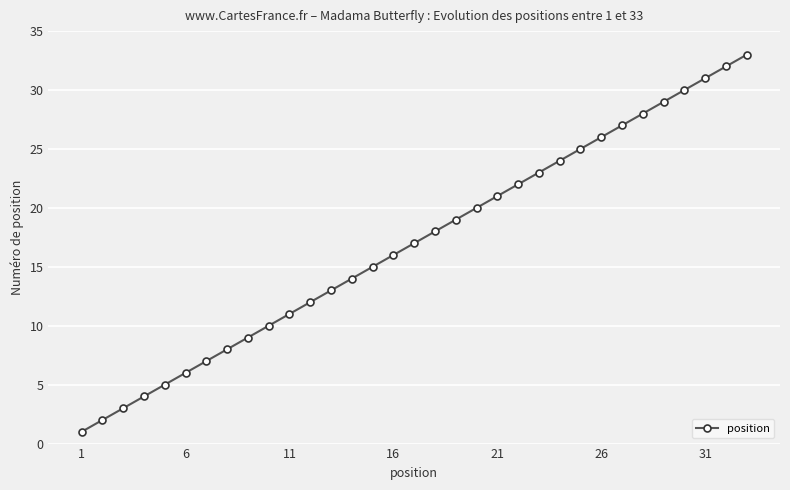

What is the minimum value shown in the chart?

1